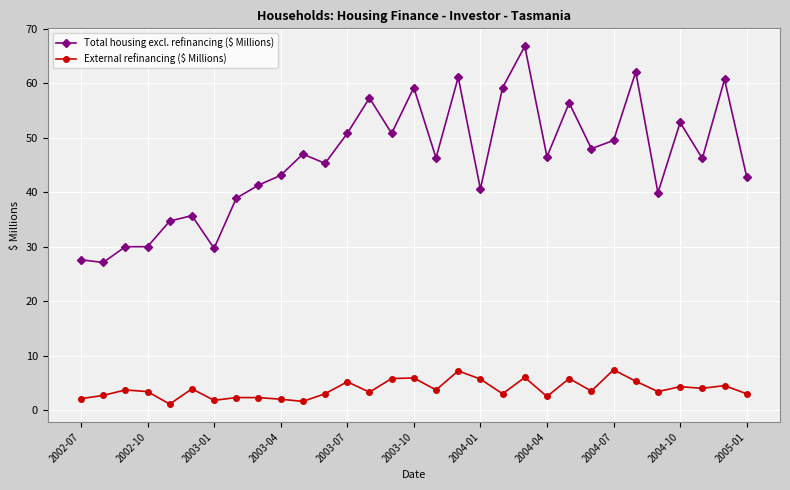

What is the sum of all Total housing excl. refinancing ($ Millions) values?

1427.4